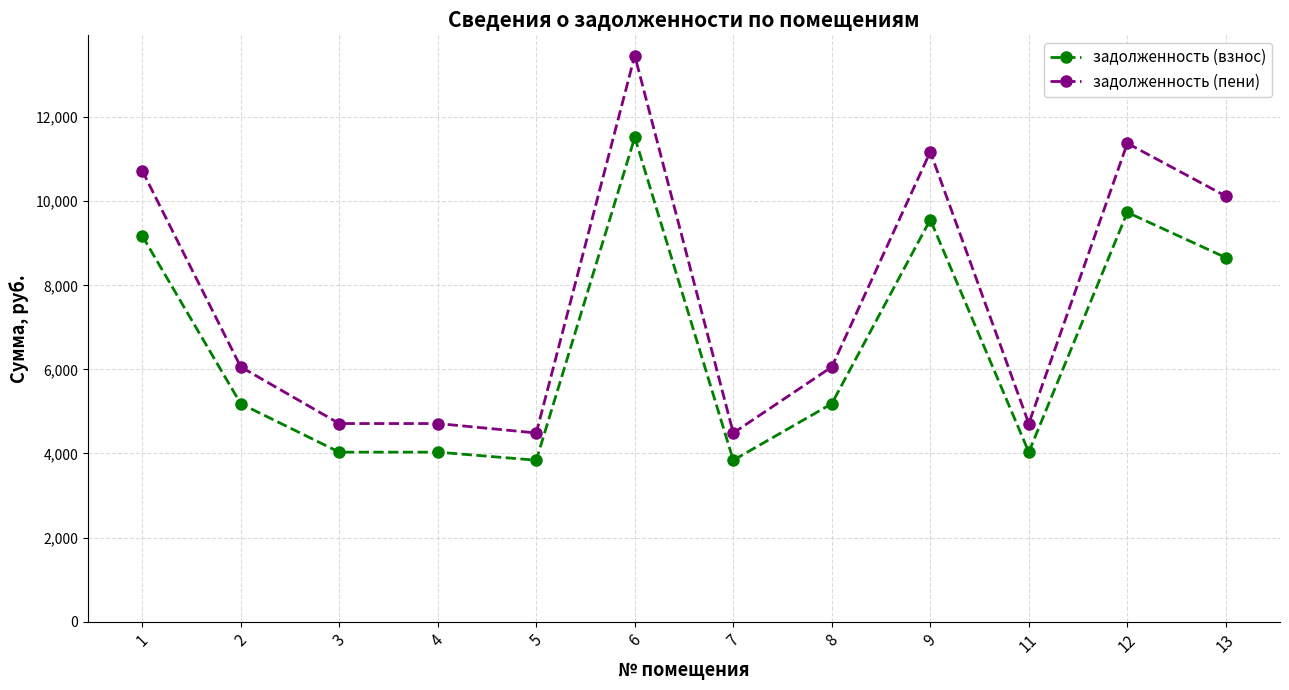

Count the number of categories in the chart.

12